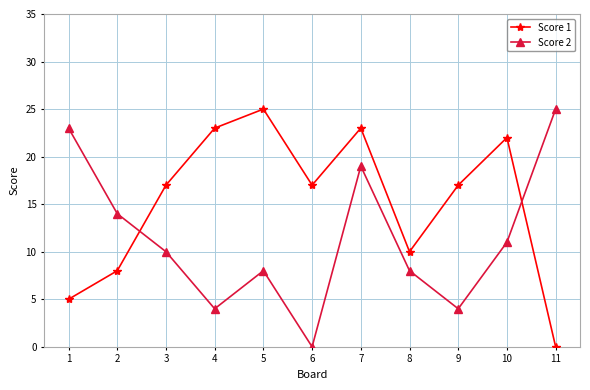

Which series changed the most between 8 and 11?

Score 2